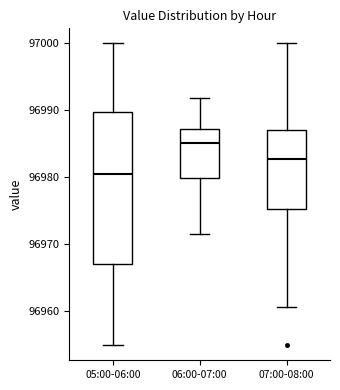

Reading left to right, read every box against the y-axis: the position of its median line, the range the box covers, and the ends of its whiskers. The values are not printed on the chart, so give them approximately, as read against the axis.

05:00-06:00: median 96980, box 96967 to 96990, whiskers 96955 to 97000
06:00-07:00: median 96985, box 96980 to 96987, whiskers 96971 to 96992
07:00-08:00: median 96983, box 96975 to 96987, whiskers 96960 to 97000